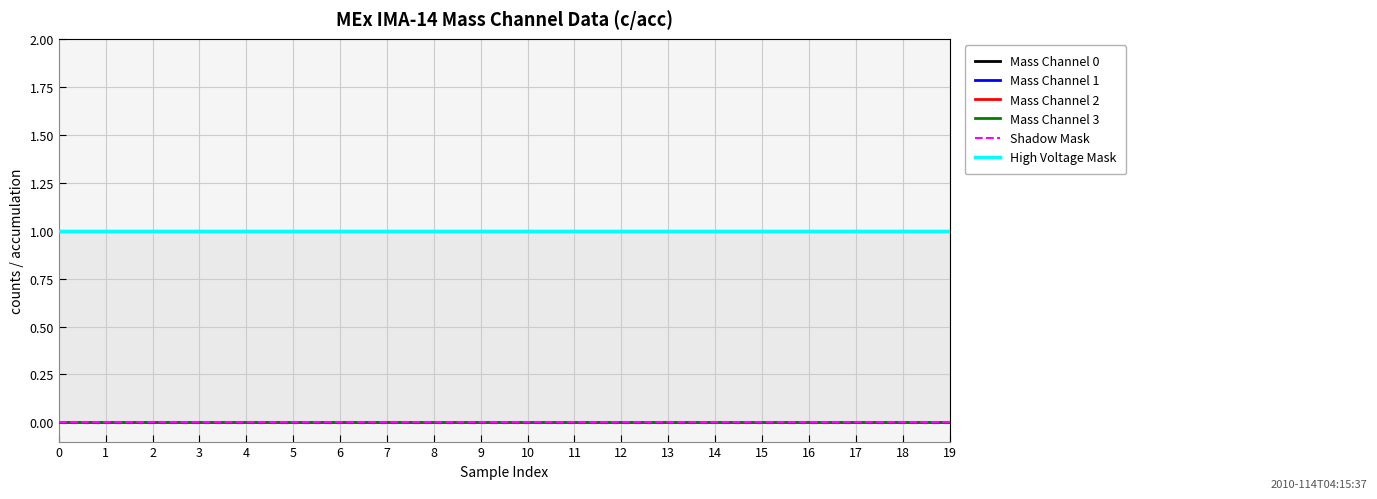

True or false: High Voltage Mask and Mass Channel 3 intersect in this chart.

False